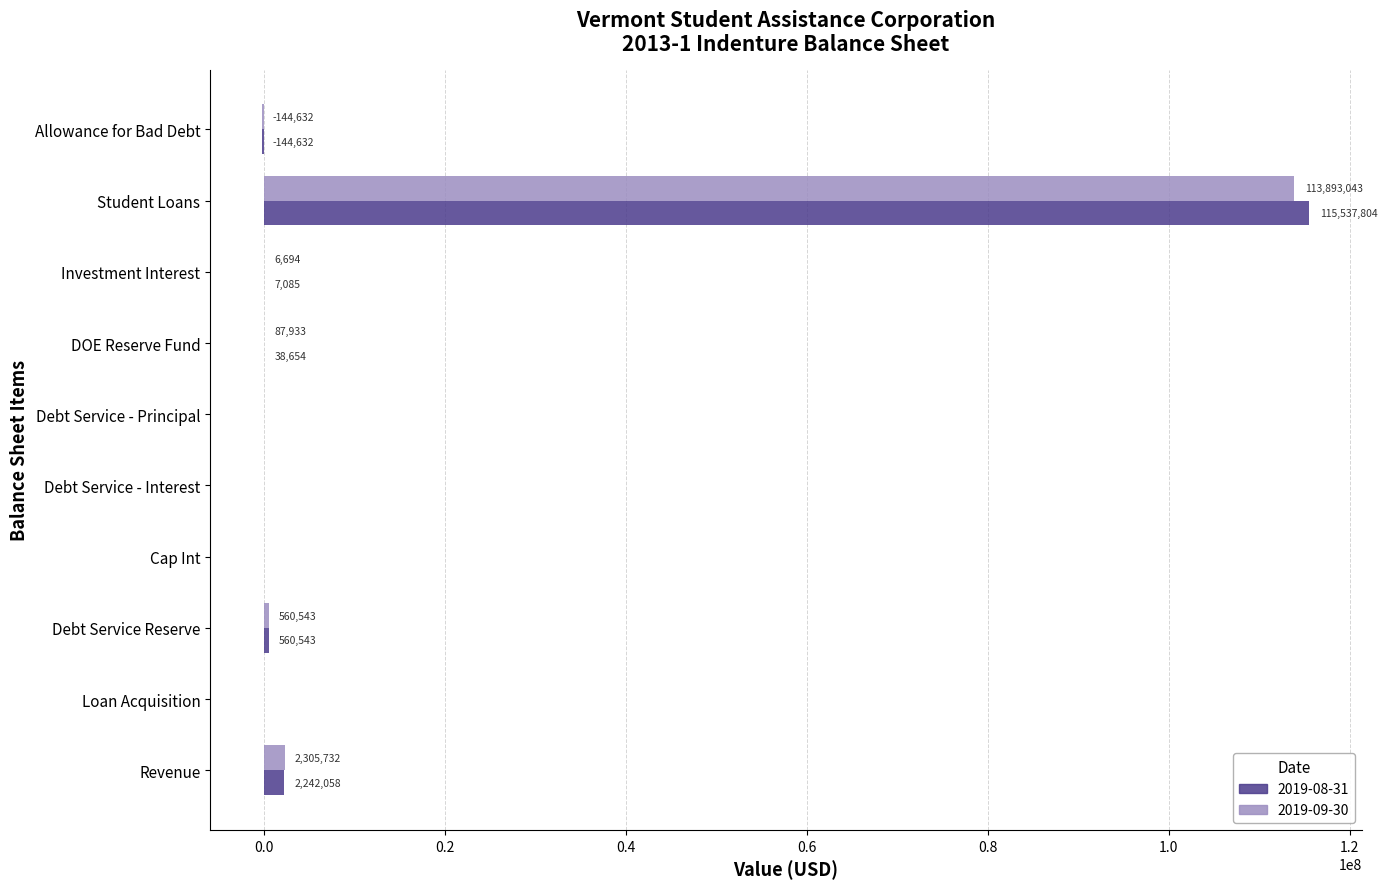

Which series has the largest total across all categories?

2019-08-31